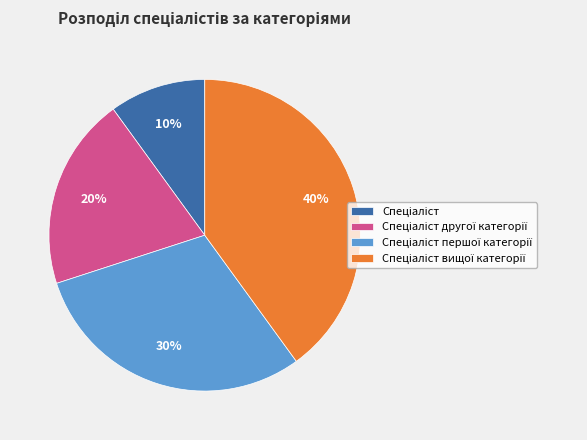

To the nearest percent, what is the average slice percentage?

25%